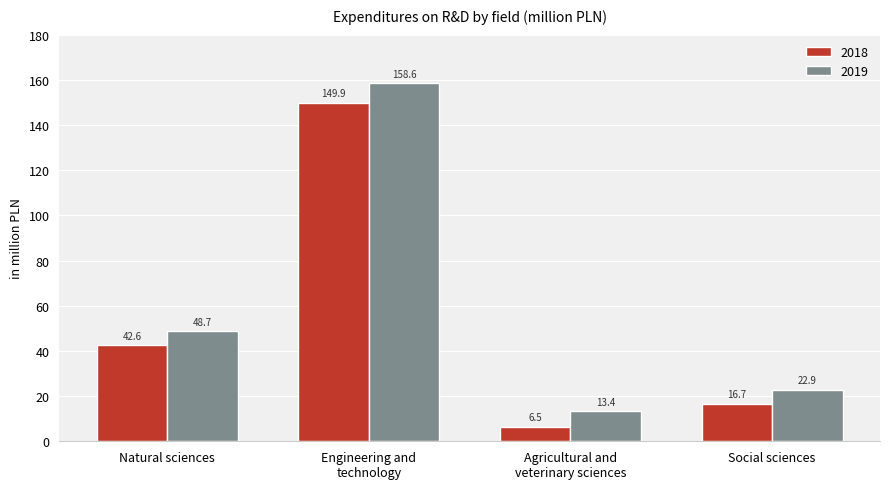

What value does the 2018 series have at Natural sciences?

42.6